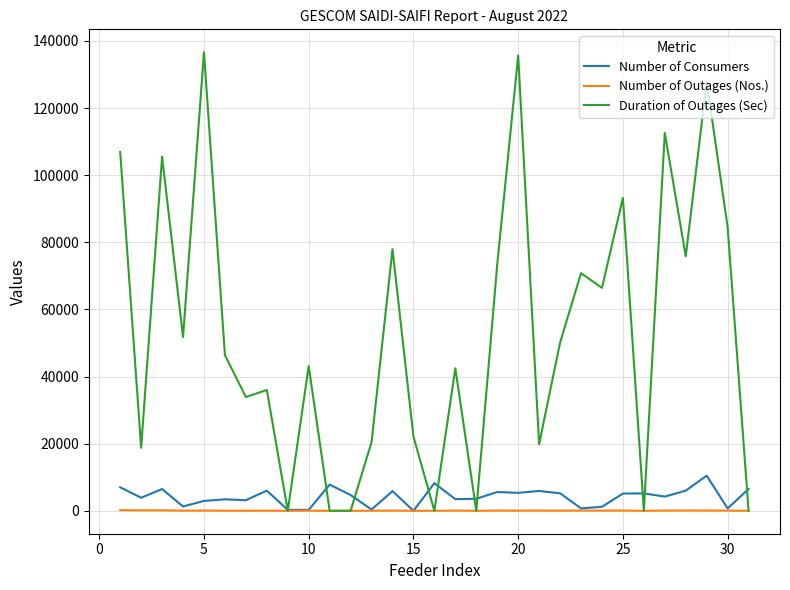

Which series has the largest range (max minus min)?

Duration of Outages (Sec)